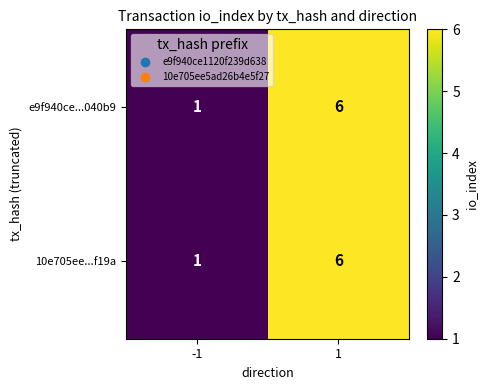

At how many categories does at least one series exceed 3?

1